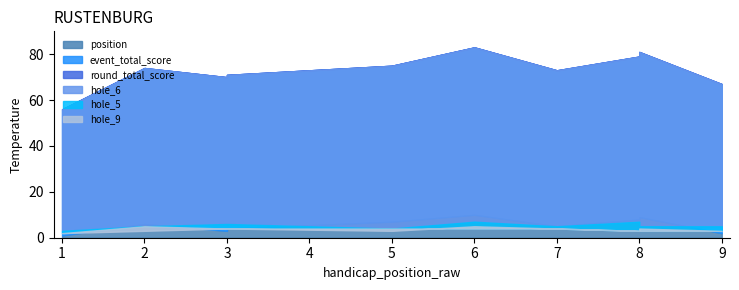

What is the highest value of the position series?

10